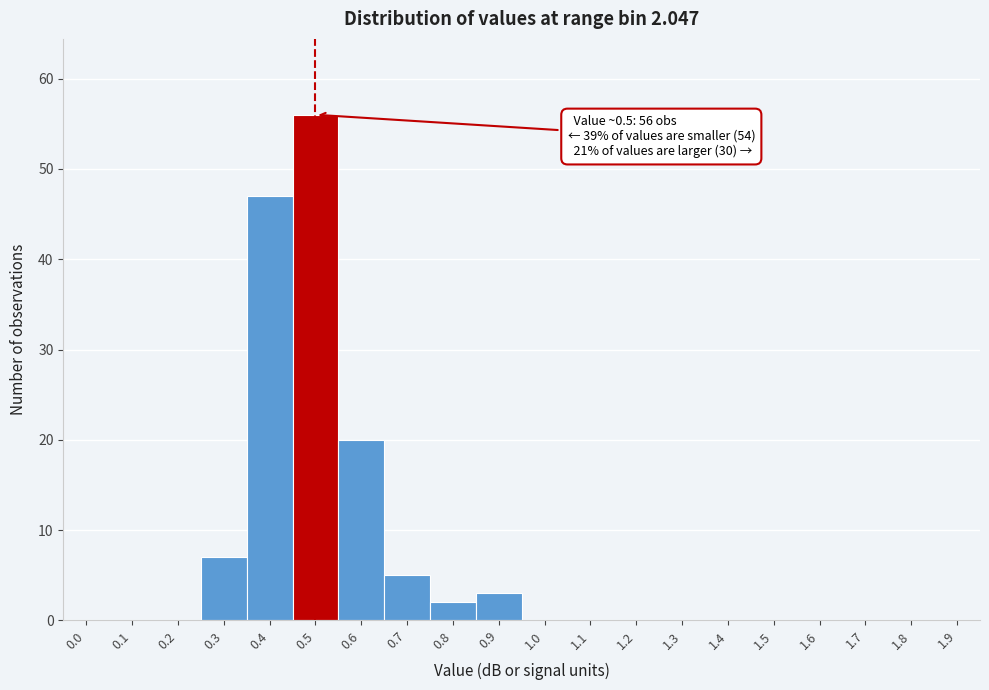

Reading left to right, list all the values displayed in this chart.

0.0=0	0.1=0	0.2=0	0.3=7	0.4=47	0.5=56	0.6=20	0.7=5	0.8=2	0.9=3	1.0=0	1.1=0	1.2=0	1.3=0	1.4=0	1.5=0	1.6=0	1.7=0	1.8=0	1.9=0